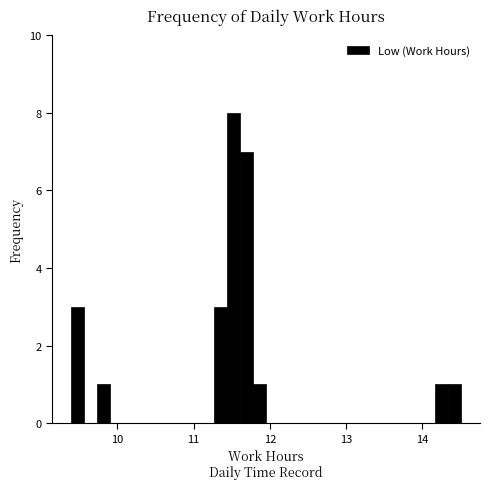

Read against the x-axis, roughly where is the centre of the tallest bar?

11.5